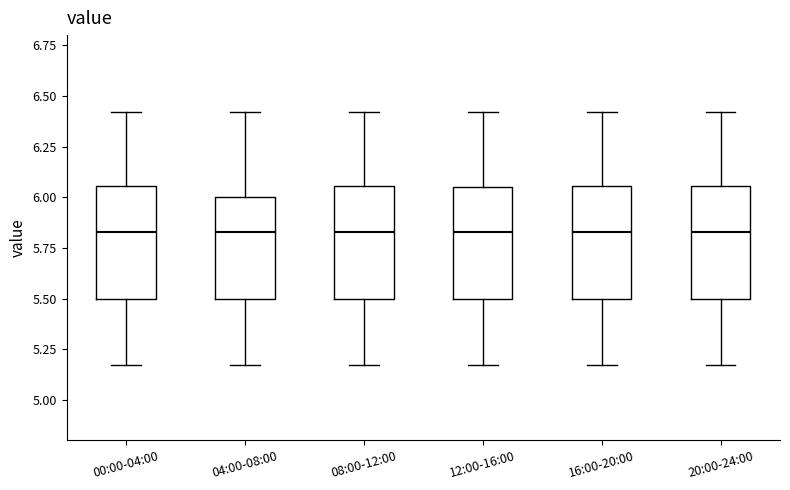

Reading left to right, transcribe this box plot: for each box, give where its median line is, the range the box spans, and where its two whiskers end, as read against the y-axis. The values are not printed on the chart, so give them approximately, as read against the axis.

00:00-04:00: median 5.85, box 5.50 to 6.05, whiskers 5.15 to 6.40
04:00-08:00: median 5.85, box 5.50 to 6.00, whiskers 5.15 to 6.40
08:00-12:00: median 5.85, box 5.50 to 6.05, whiskers 5.15 to 6.40
12:00-16:00: median 5.85, box 5.50 to 6.05, whiskers 5.15 to 6.40
16:00-20:00: median 5.85, box 5.50 to 6.05, whiskers 5.15 to 6.40
20:00-24:00: median 5.85, box 5.50 to 6.05, whiskers 5.15 to 6.40